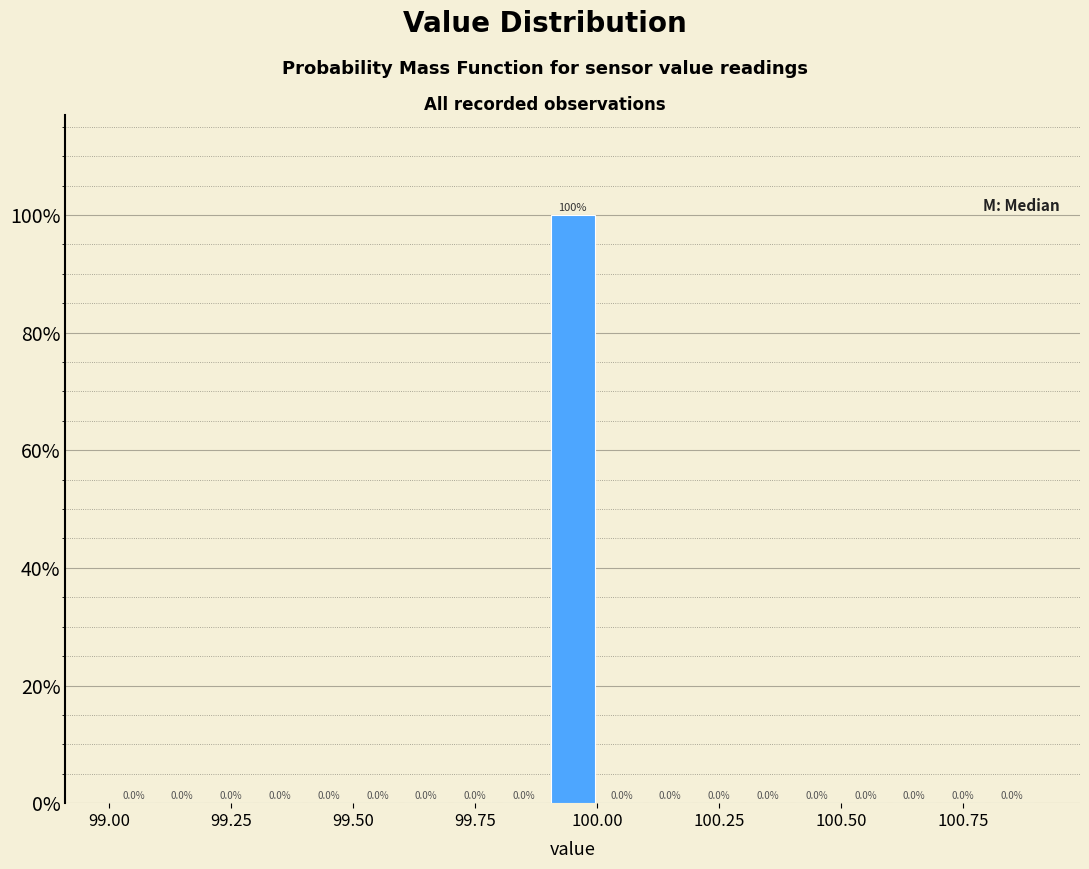

Around what value on the x-axis is the tallest bar? Give the approximate position of its centre, as read against the axis.

99.95